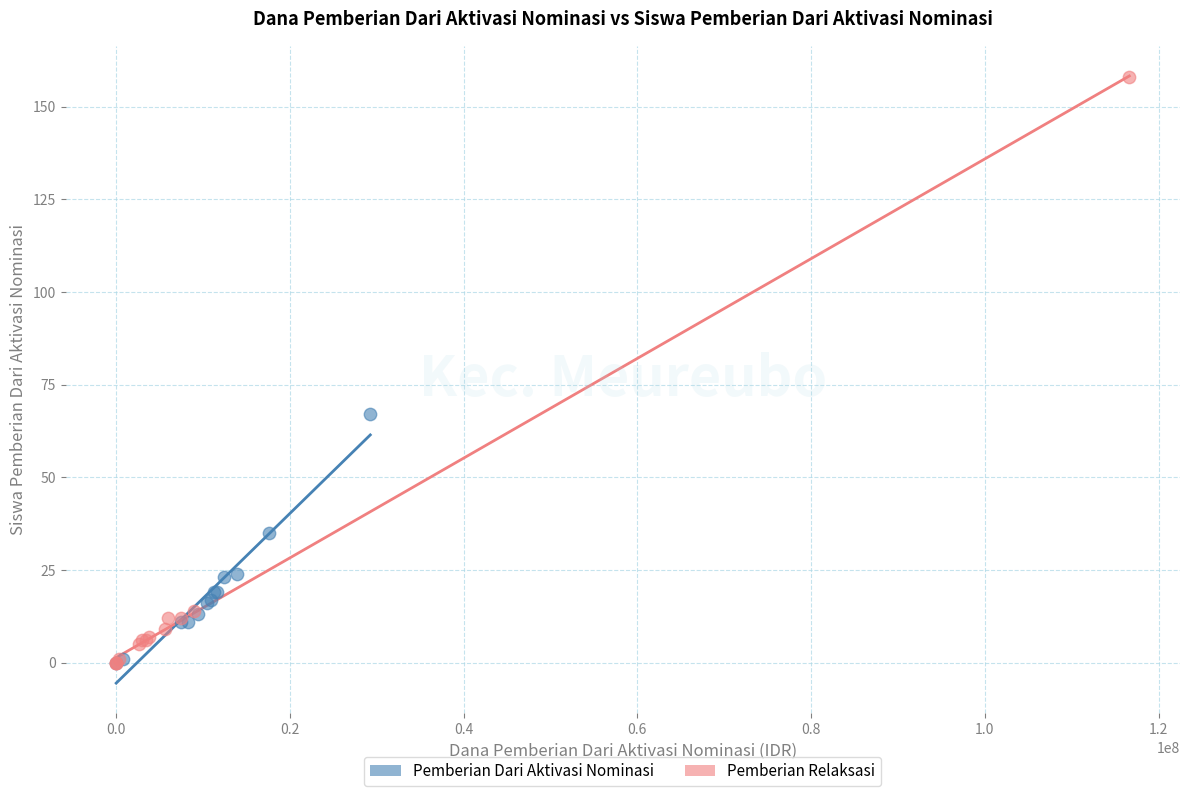

Which series contains the highest Y value?

Pemberian Relaksasi